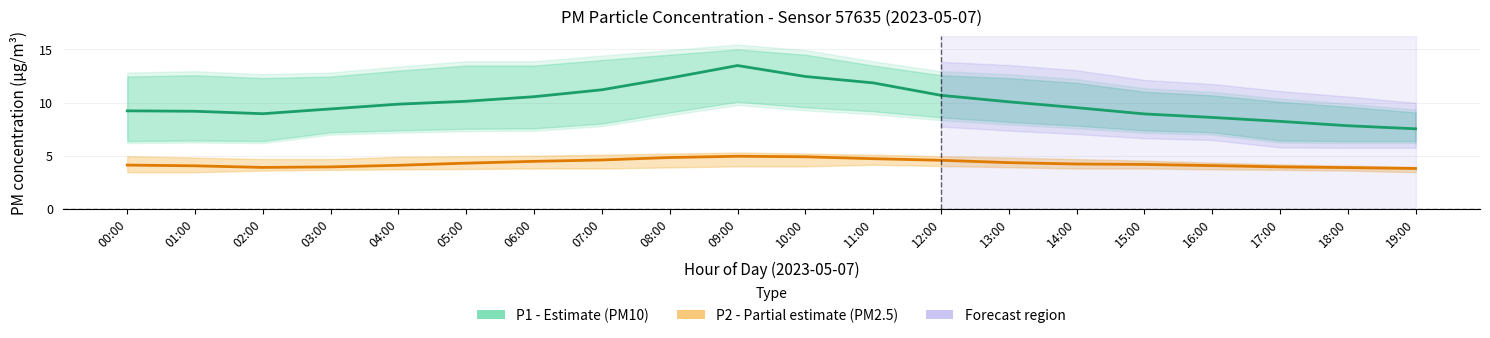

In P1 (PM10), how many points are lower than both neighbors (excluding endpoints)?

1